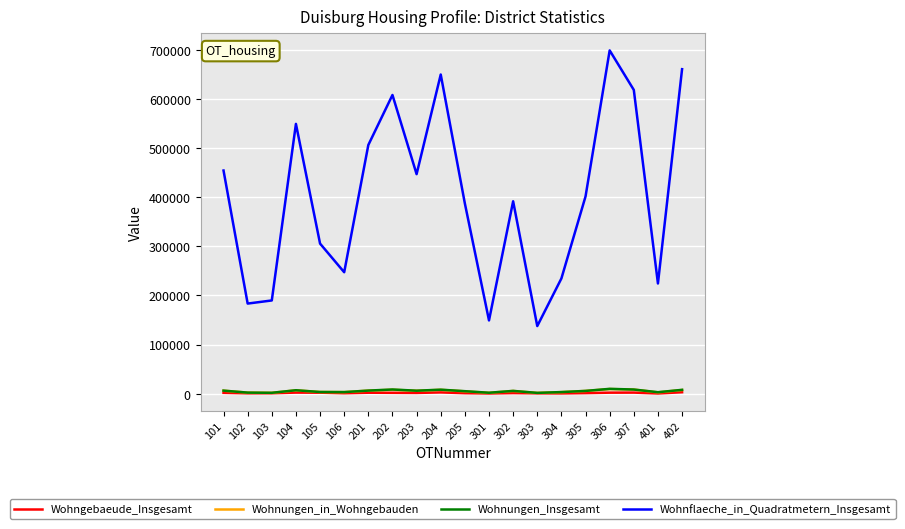

Which series has the largest range (max minus min)?

Wohnflaeche_in_Quadratmetern_Insgesamt